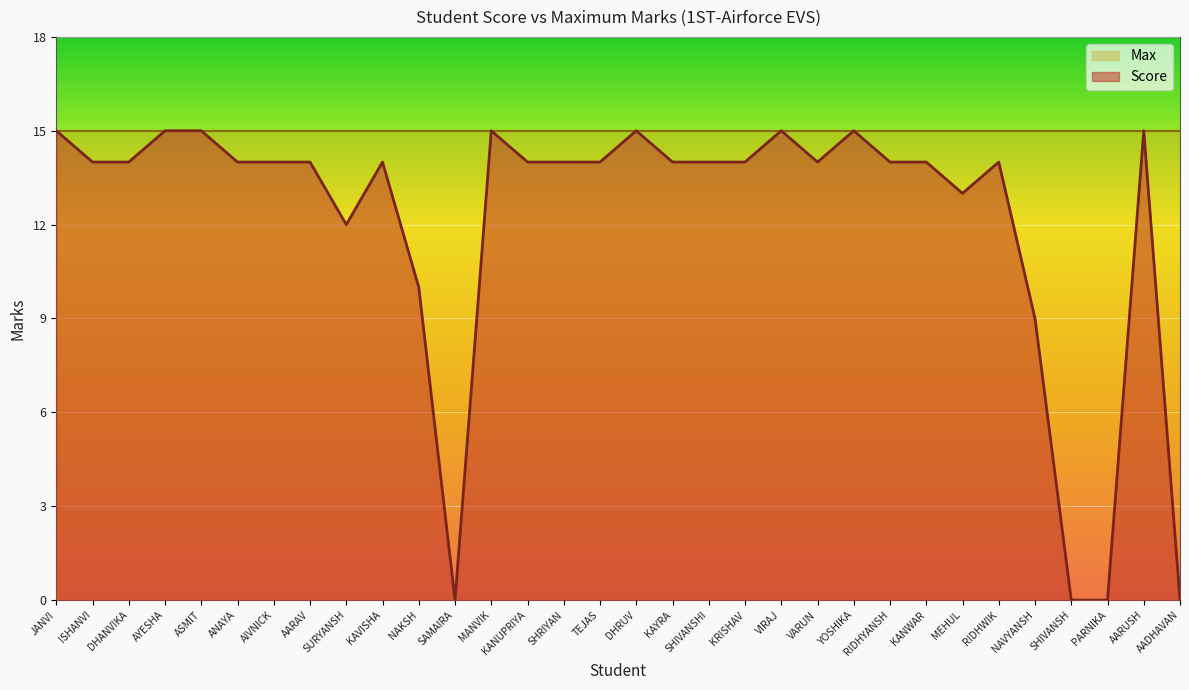

Where is the first local maximum?

KAVISHA